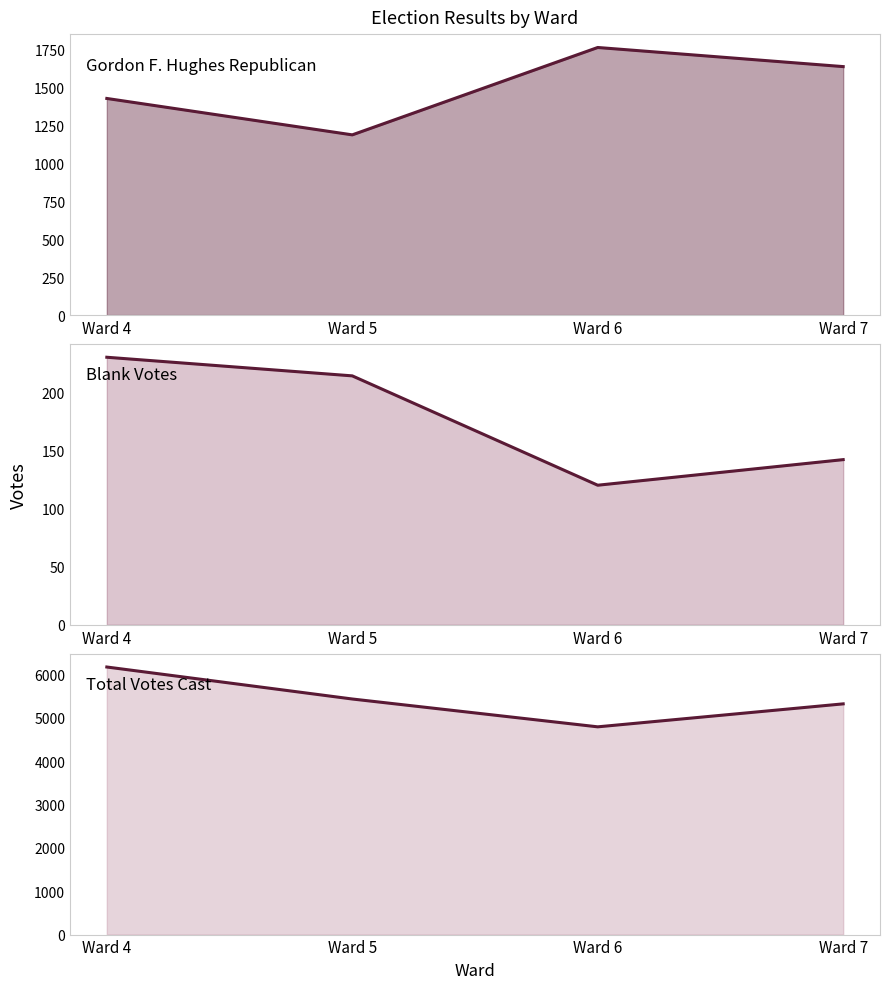

What is the difference between the second highest and second lowest values in the Total Votes Cast line series?

112